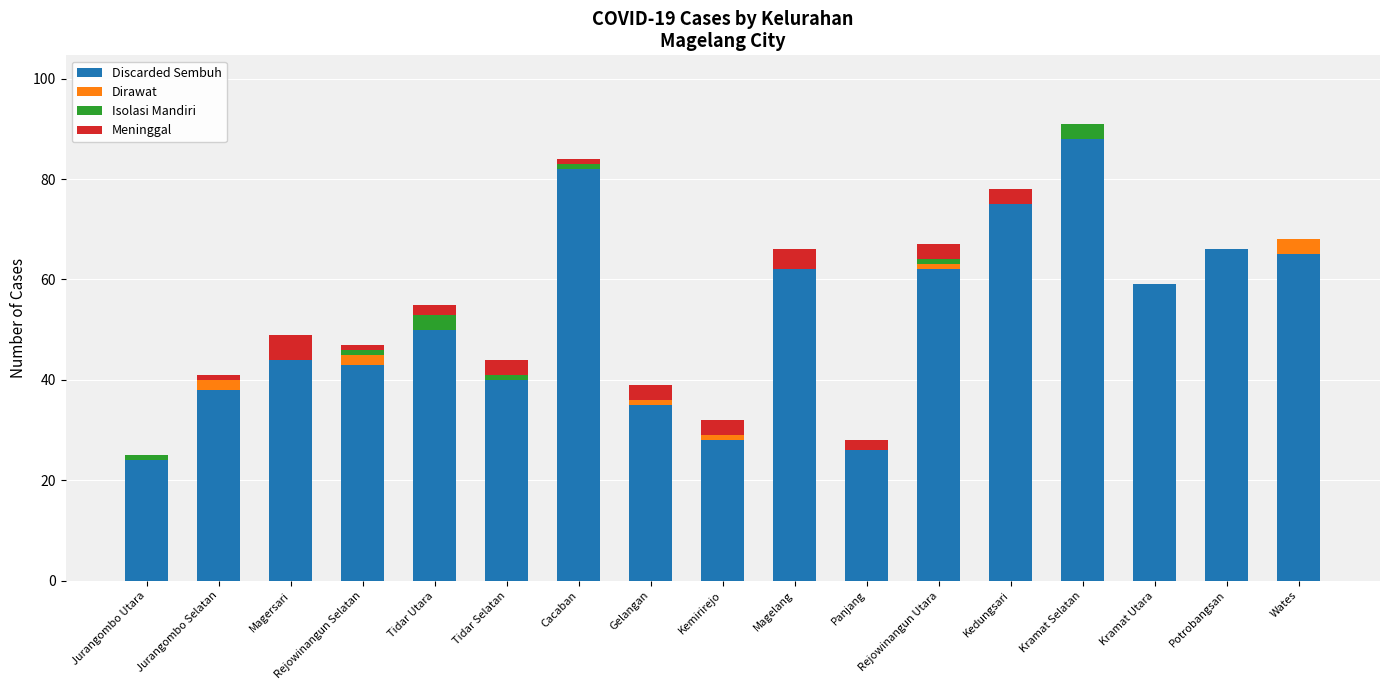

Where is Discarded Sembuh nearest to the value 56?

Kramat Utara